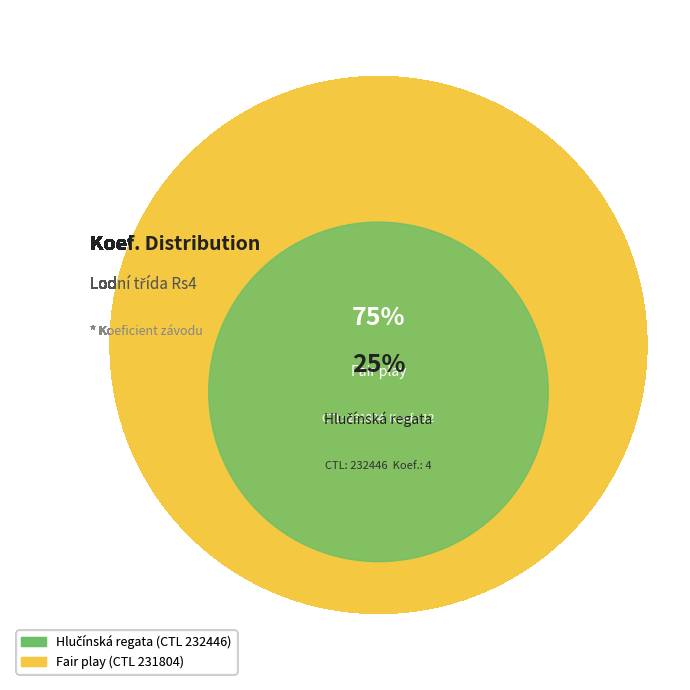

What is the smallest slice in the pie chart?

232446